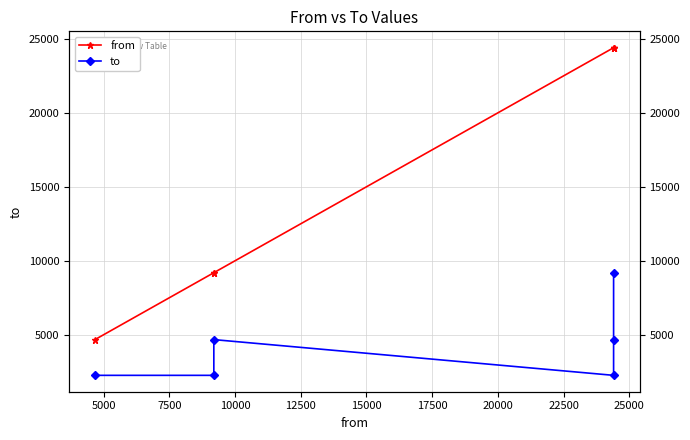

What is the difference between the second highest and minimum values in the from series?

19743